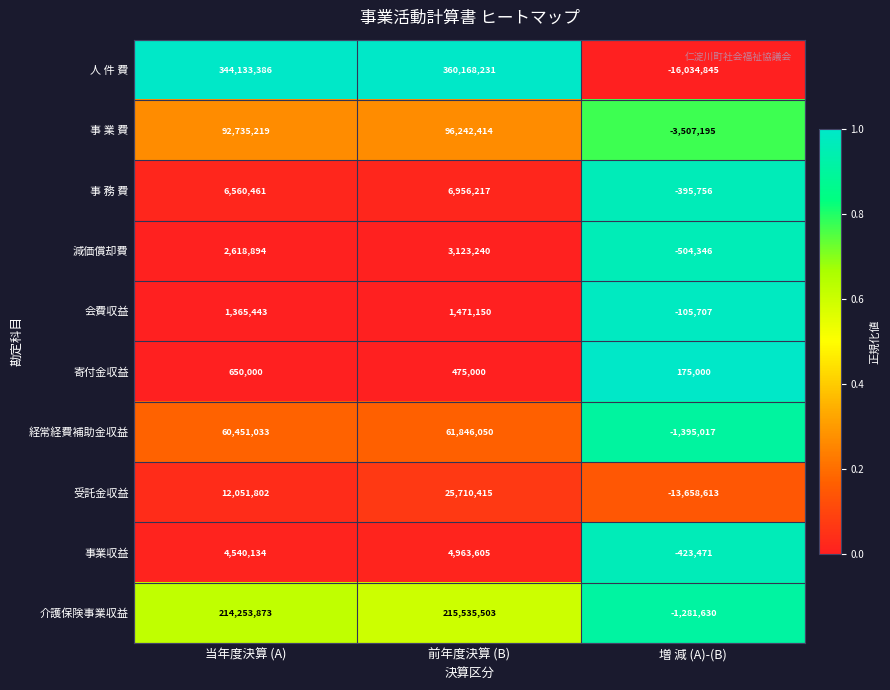

Reading right to left, transcribe all the data shown in this chart.

人 件 費: 増 減 (A)-(B)=-16034845	前年度決算 (B)=360168231	当年度決算 (A)=344133386
事 業 費: 増 減 (A)-(B)=-3507195	前年度決算 (B)=96242414	当年度決算 (A)=92735219
事 務 費: 増 減 (A)-(B)=-395756	前年度決算 (B)=6956217	当年度決算 (A)=6560461
減価償却費: 増 減 (A)-(B)=-504346	前年度決算 (B)=3123240	当年度決算 (A)=2618894
会費収益: 増 減 (A)-(B)=-105707	前年度決算 (B)=1471150	当年度決算 (A)=1365443
寄付金収益: 増 減 (A)-(B)=175000	前年度決算 (B)=475000	当年度決算 (A)=650000
経常経費補助金収益: 増 減 (A)-(B)=-1395017	前年度決算 (B)=61846050	当年度決算 (A)=60451033
受託金収益: 増 減 (A)-(B)=-13658613	前年度決算 (B)=25710415	当年度決算 (A)=12051802
事業収益: 増 減 (A)-(B)=-423471	前年度決算 (B)=4963605	当年度決算 (A)=4540134
介護保険事業収益: 増 減 (A)-(B)=-1281630	前年度決算 (B)=215535503	当年度決算 (A)=214253873